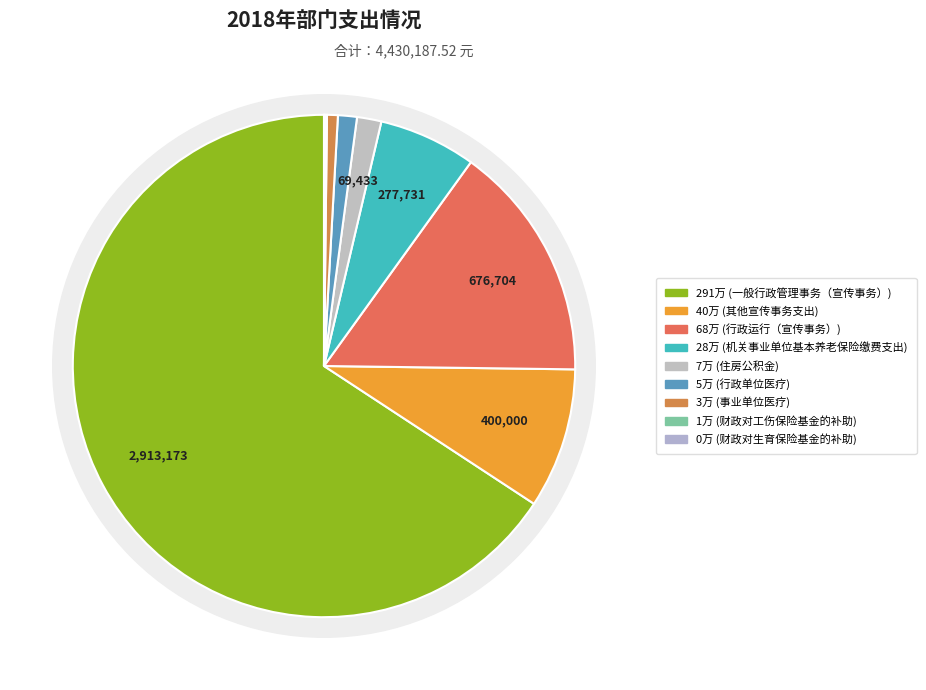

To the nearest percent, what is the combined percentage of 住房公积金 and 行政单位医疗?

3%